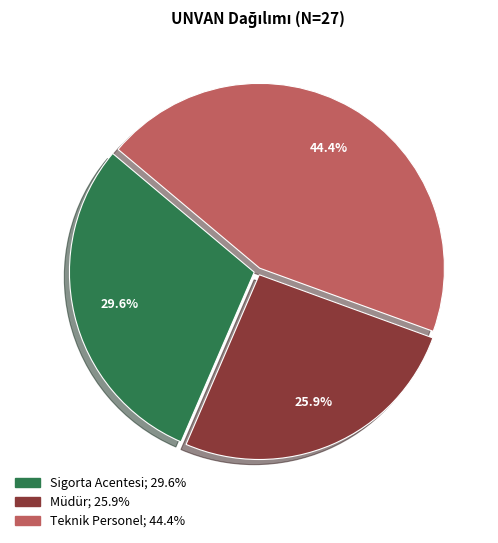

Is there any slice that represents more than half of the pie?

No